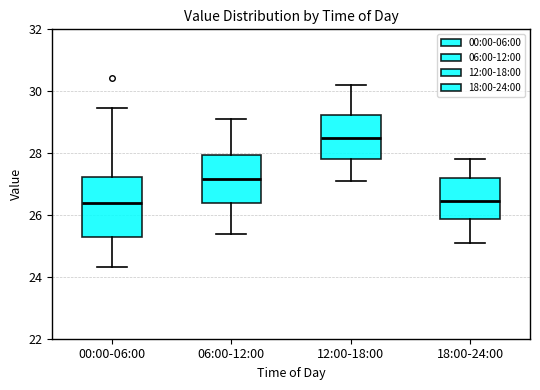

Comparing the boxes themselves (not the whiskers), which one is the tallest?

00:00-06:00